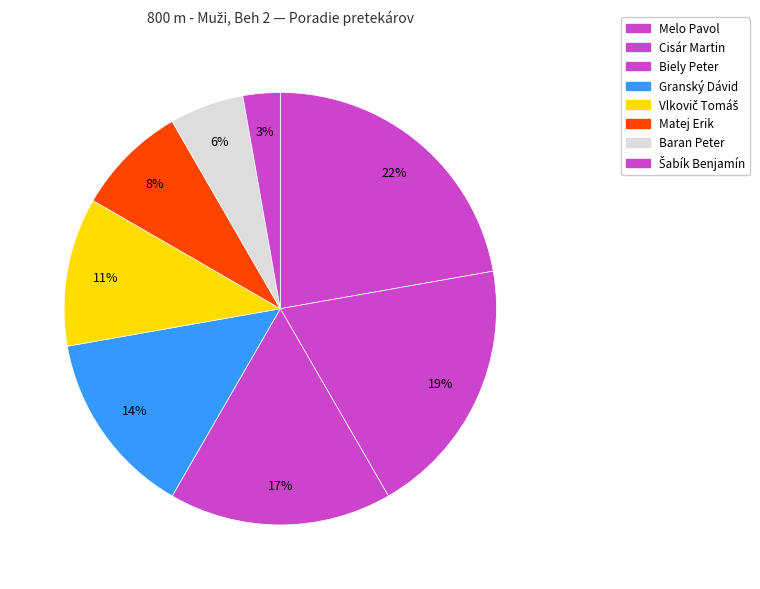

How many slices are in this pie chart?

8